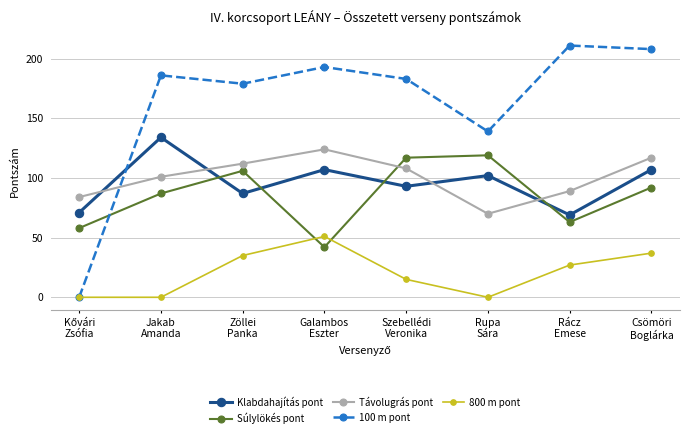

Which series changed the most between Galambos
Eszter and Csömöri
Boglárka?

Súlylökés pont